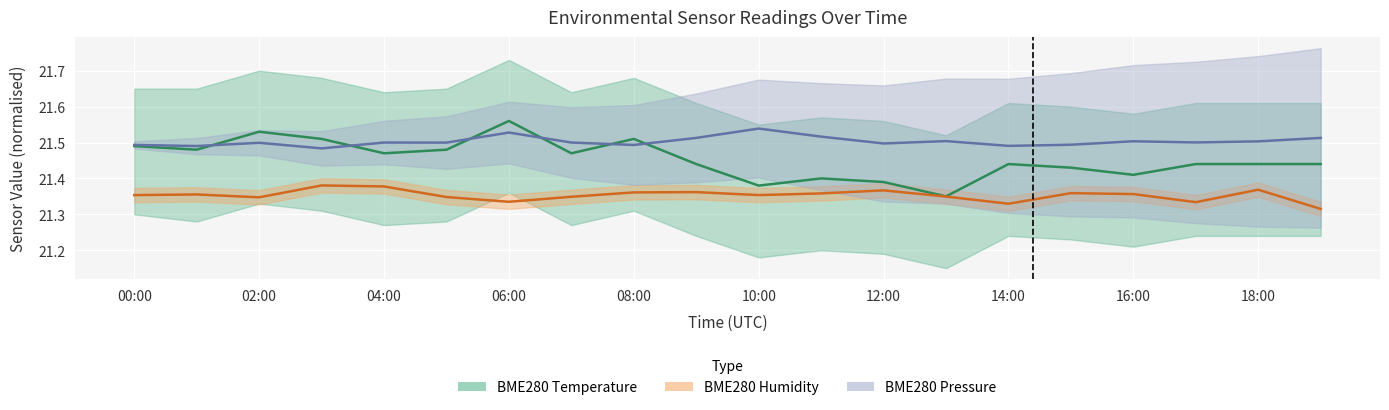

What is the label of the 4th point from the left?

03:00